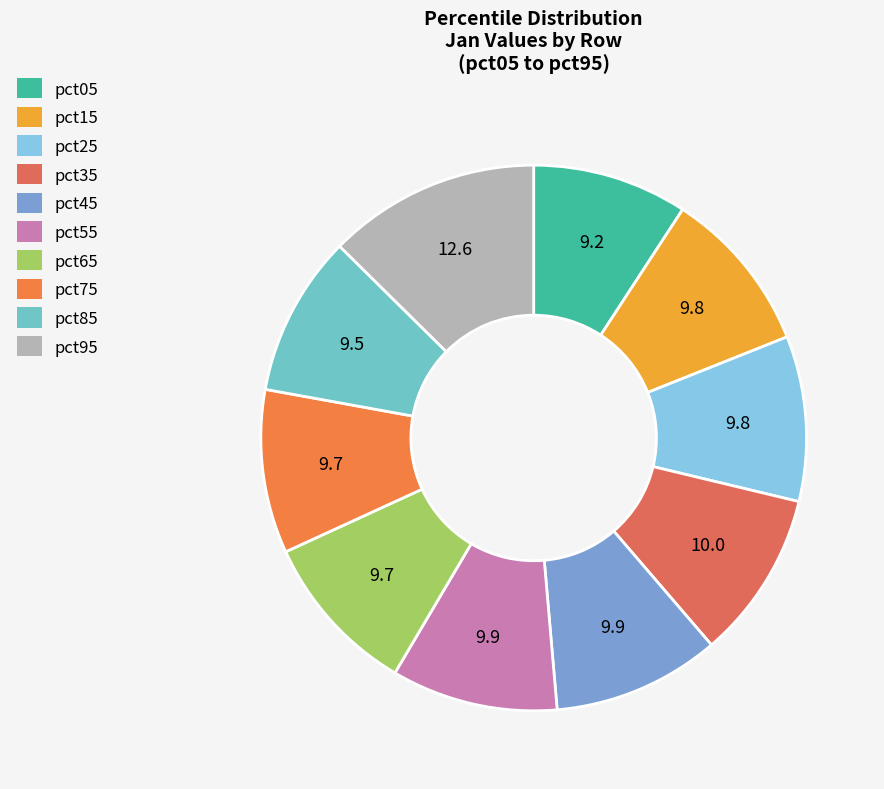

Is there a majority slice in this chart?

No